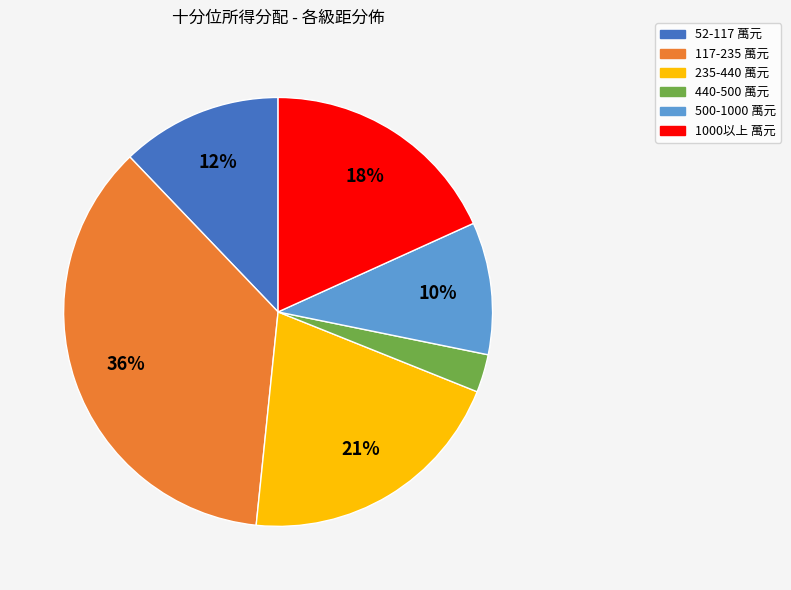

Do 500-1000 and 1000以上 together represent more than half of the pie?

No